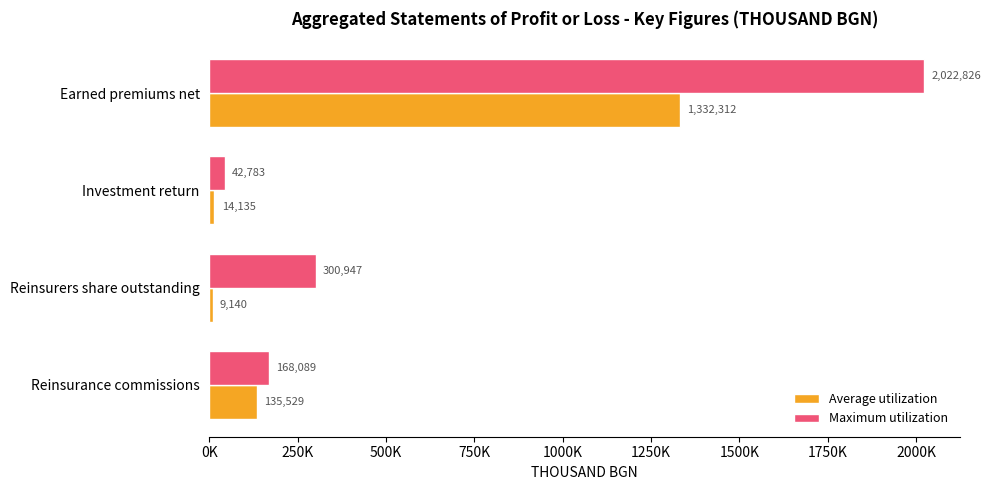

Reading left to right, extract all data points from this chart.

Average utilization: 1332312.1	14134.6	9140.3	135529.2
Maximum utilization: 2022826.3	42783.5	300946.9	168089.4